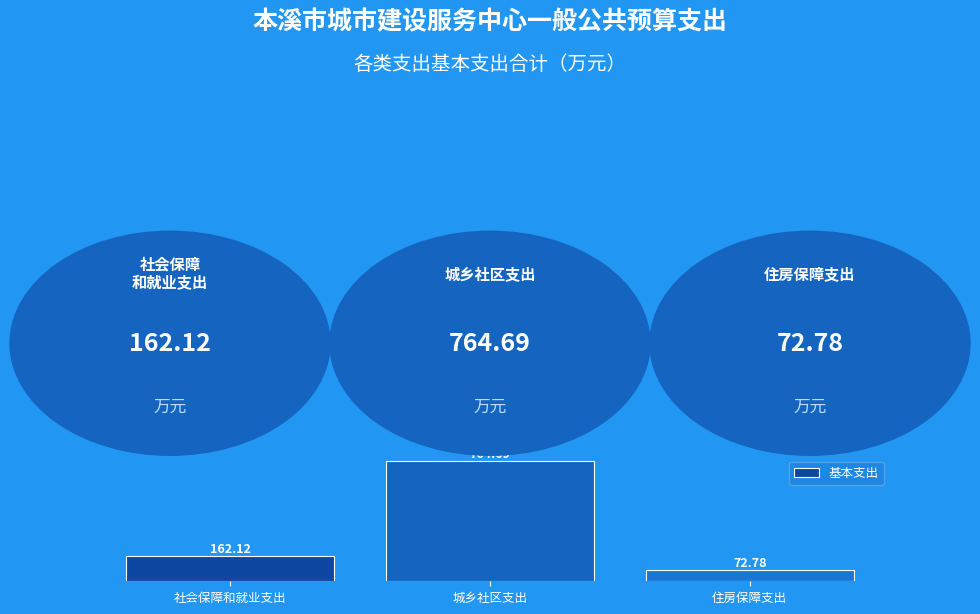

List the labels in order of value, smallest first.

住房保障支出, 社会保障和就业支出, 城乡社区支出